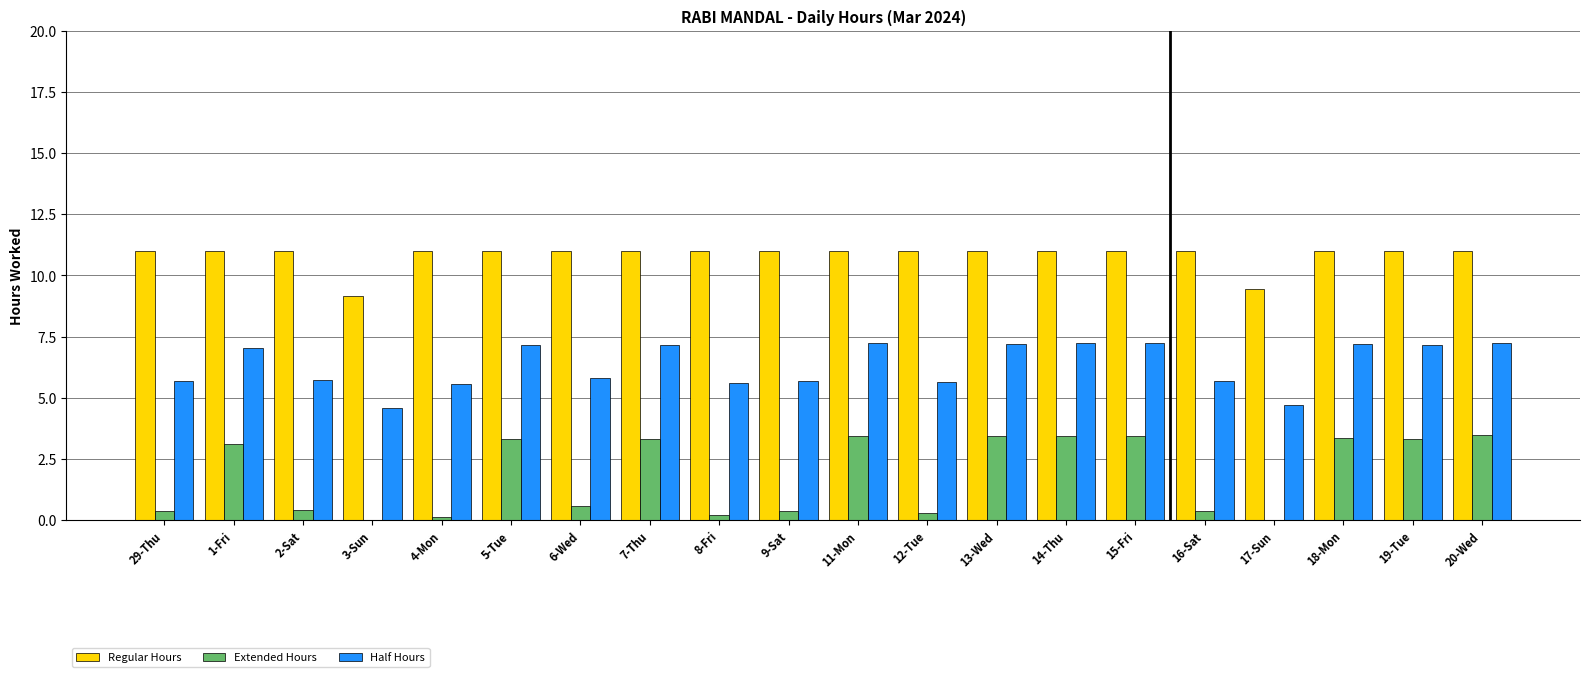

The Extended Hours series shows 5.8 at 14-Thu. True or false?

False